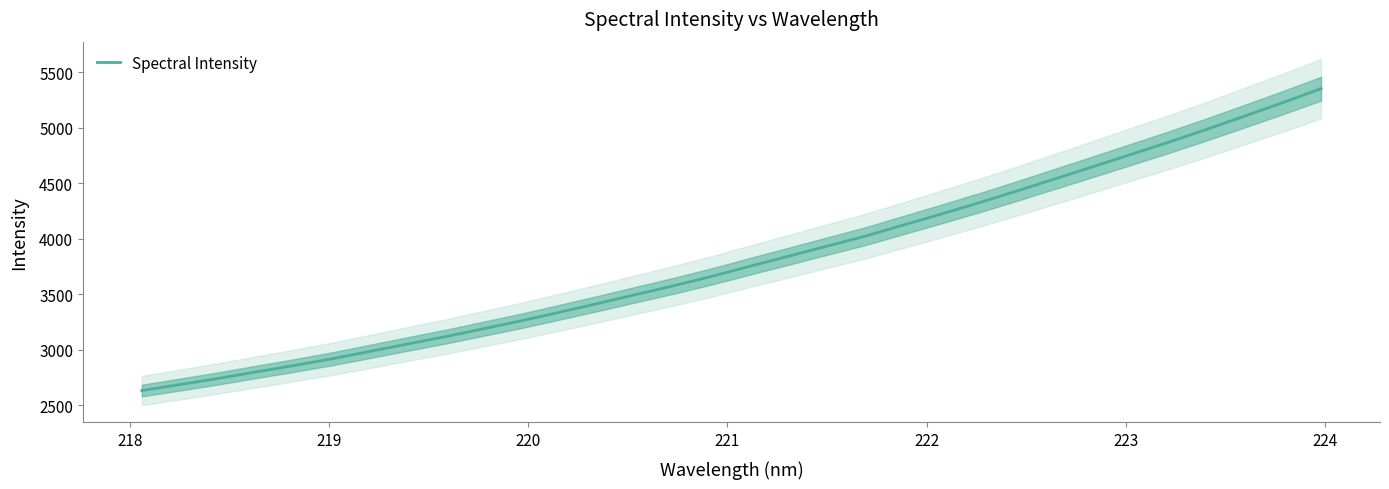

Does the chart display data point markers on the line(s)?

No